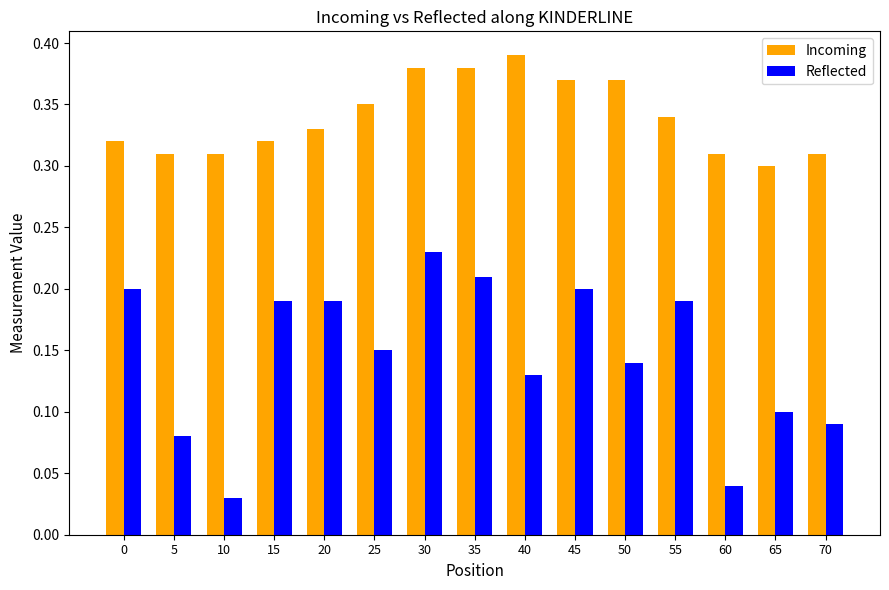

Which series has the largest total across all categories?

Incoming